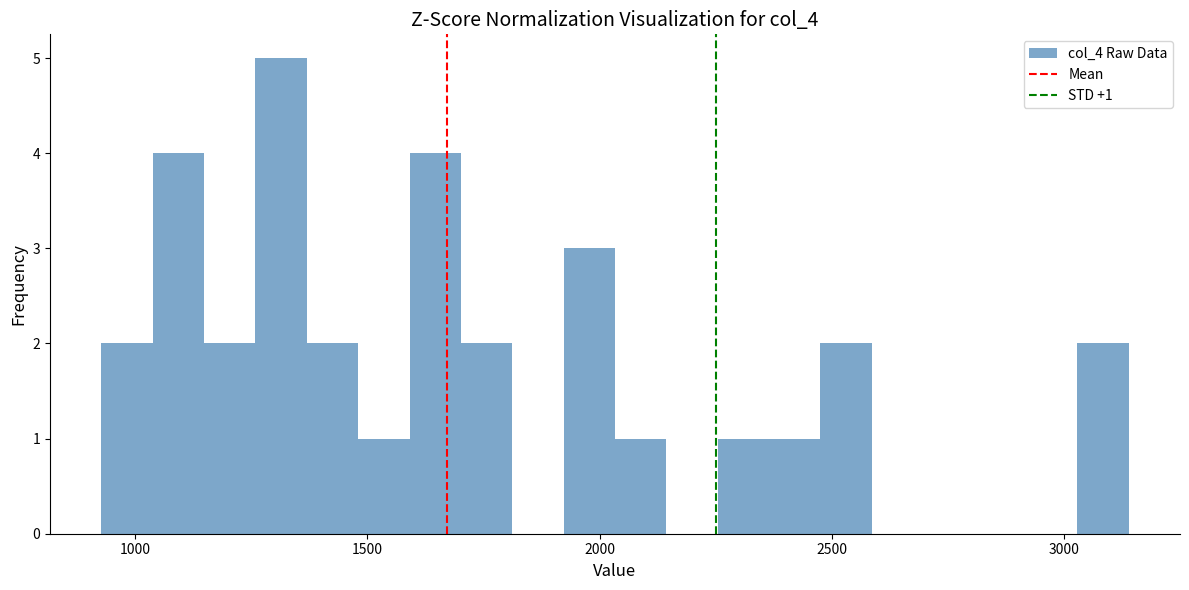

Read against the x-axis, roughly where is the centre of the tallest bar?

1300